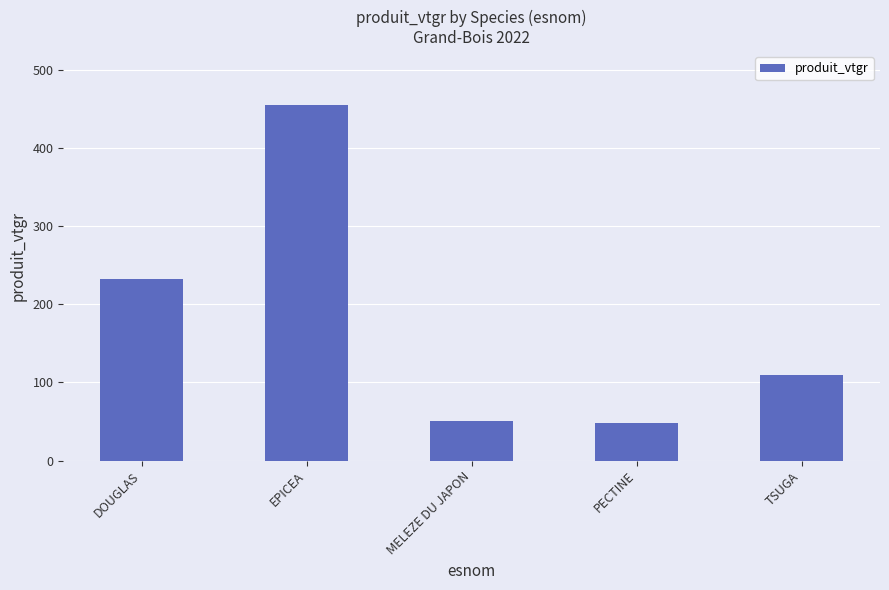

The value at EPICEA is 455.3. True or false?

True